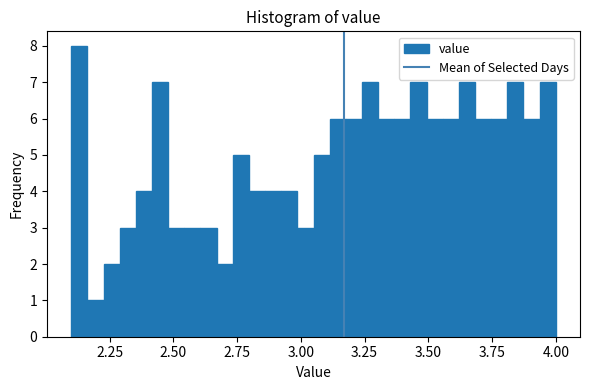

Around what value on the x-axis is the tallest bar? Give the approximate position of its centre, as read against the axis.

2.15